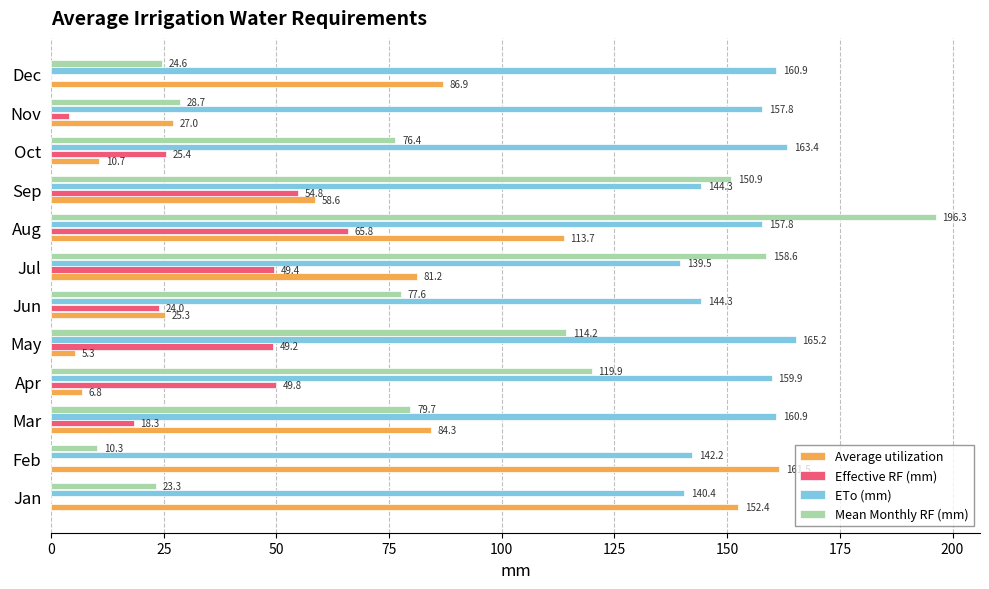

At which category is the sum across all series the highest?

Aug